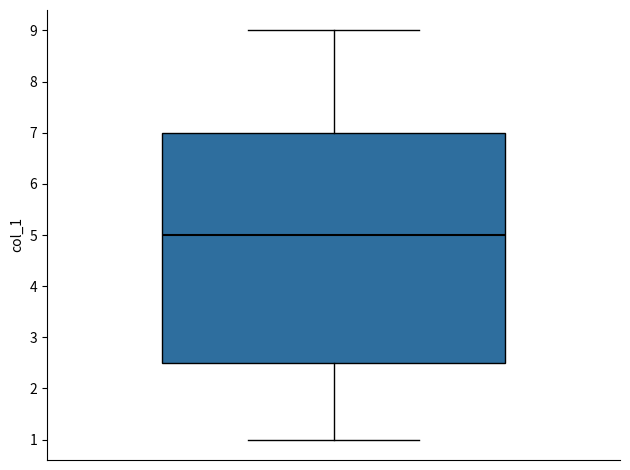

Read this box plot against the y-axis: the position of the median line, the range covered by the box, and the ends of both whiskers. The values are not printed on the chart, so give them approximately, as read against the axis.

median 5.0, box 2.5 to 7.0, whiskers 1.0 to 9.0